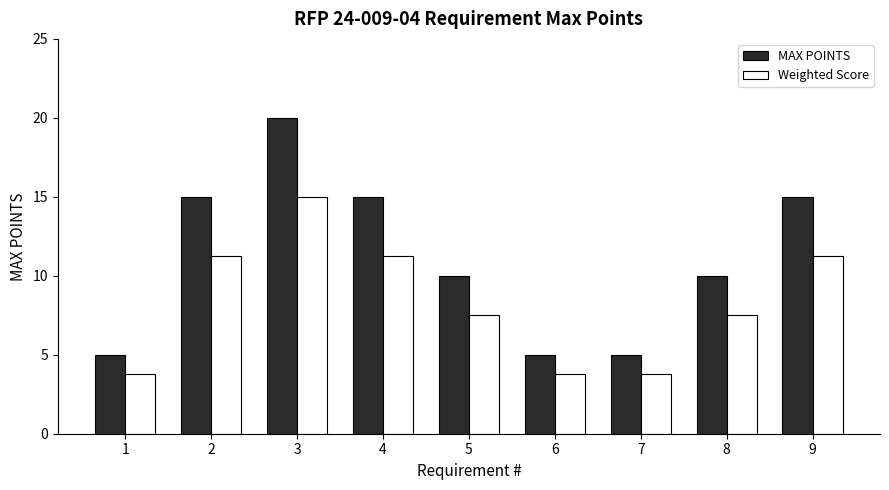

True or false: Weighted Score has a value of 2.0 at 5.

False